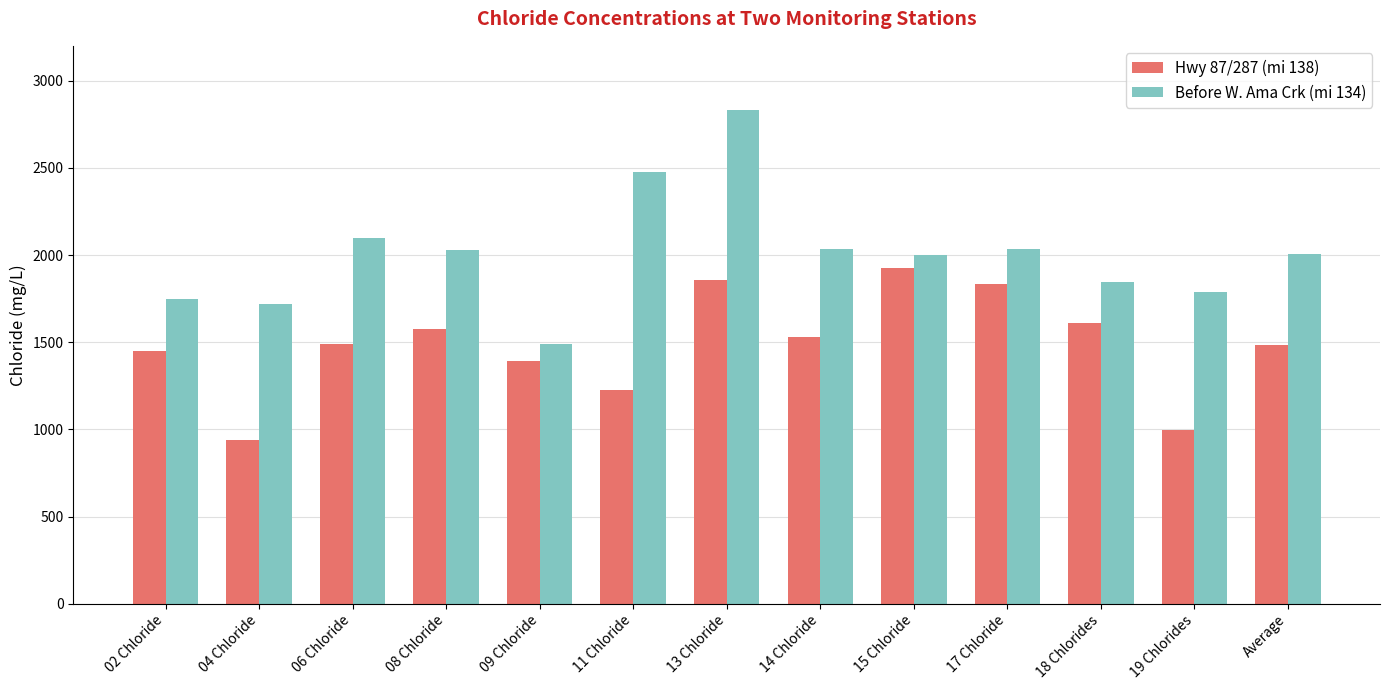

What is the label of the 10th bar from the left?

17 Chloride